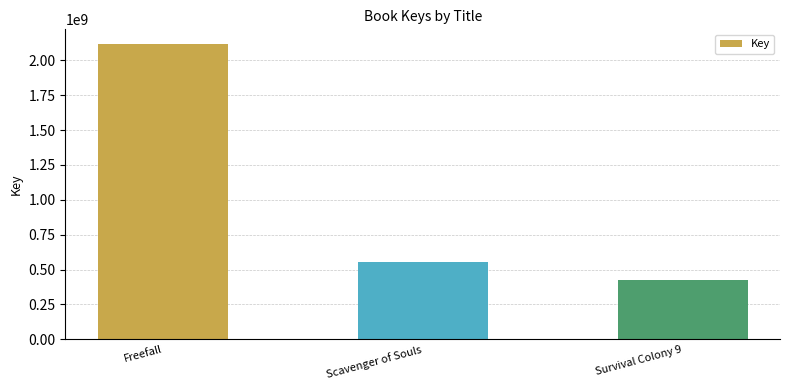

What is the sum of all values?

3093671990